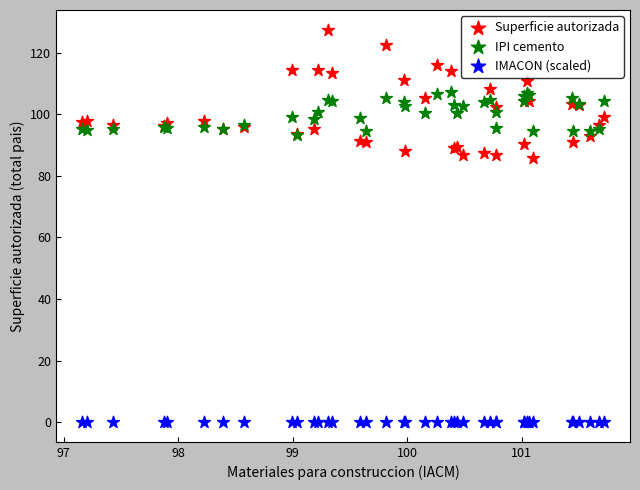

Which series reaches the minimum Y coordinate?

IMACON (scaled)